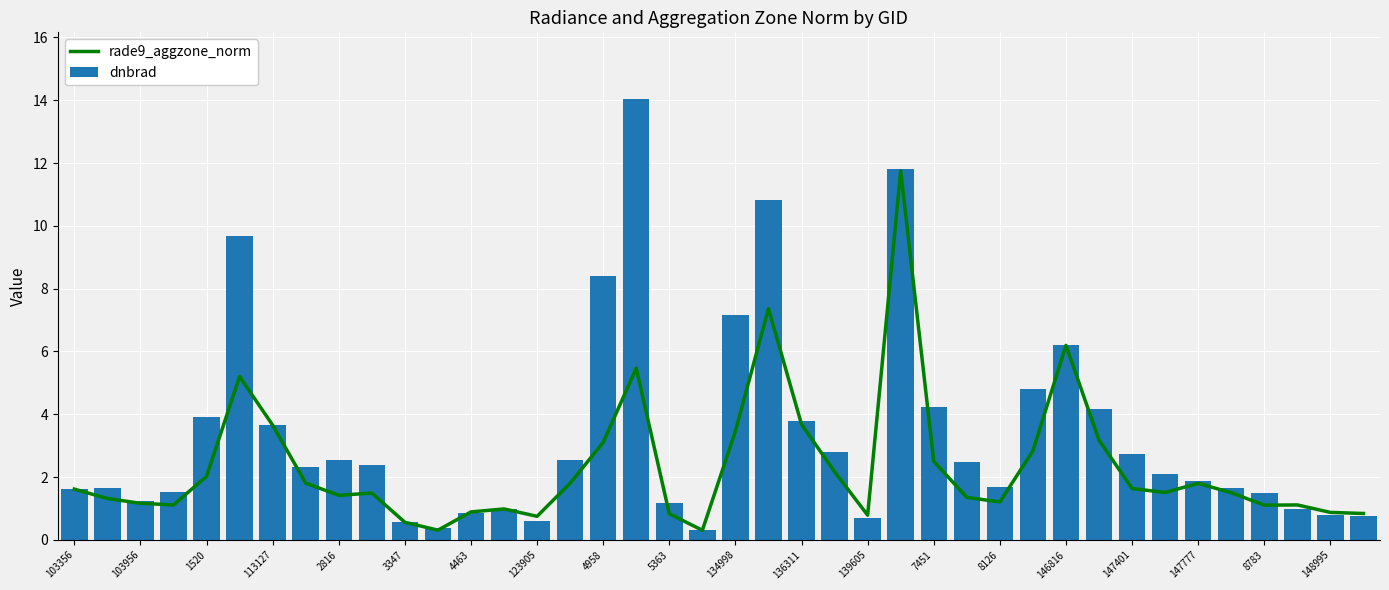

Are the bars grouped side by side (vs. stacked)?

Yes